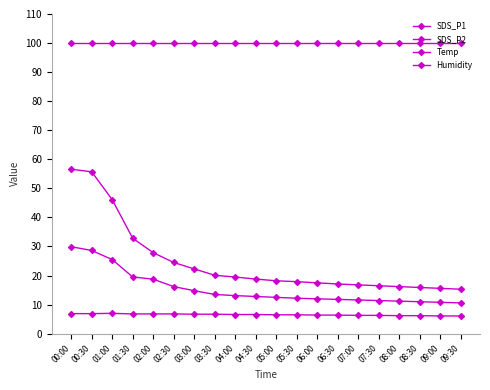

True or false: Temp and SDS_P1 cross at least once.

False